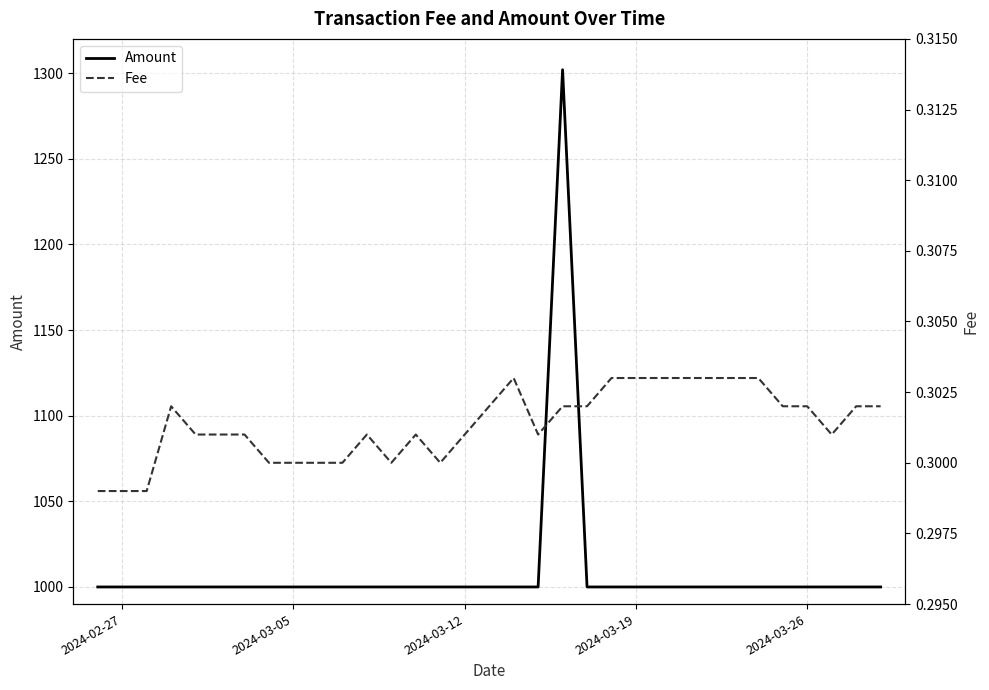

List the series in order of their peak value, lowest first.

Fee, Amount